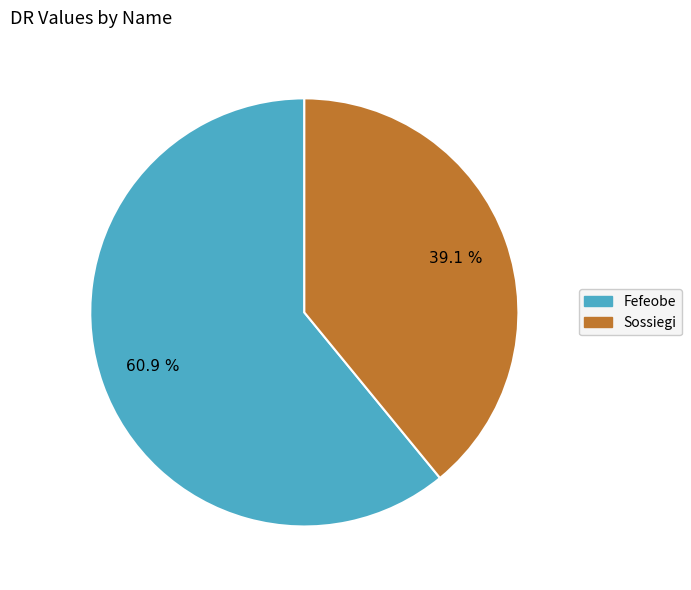

What is the smallest slice in the pie chart?

Sossiegi